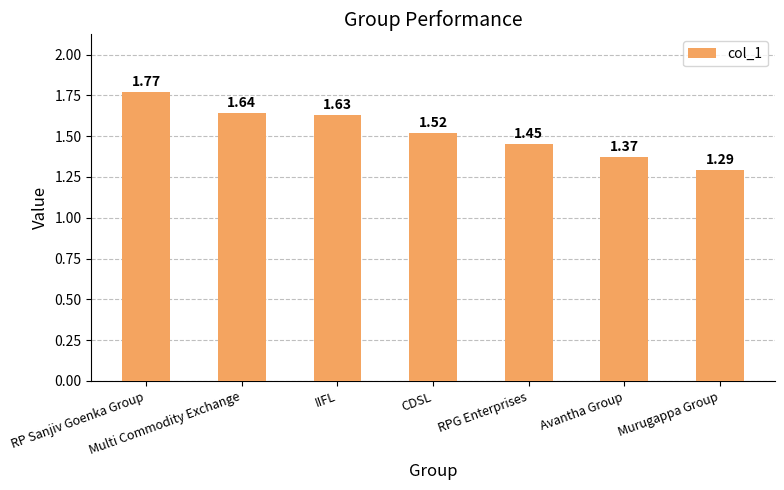

What is the difference between the values at Avantha Group and RPG Enterprises?

0.1